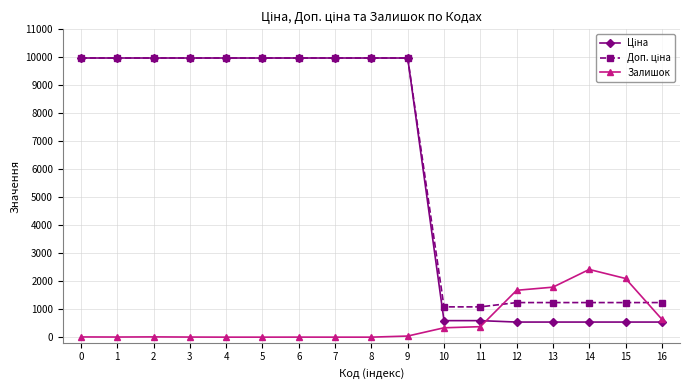

What is the spread (max minus min) of values at 1?

9971.0